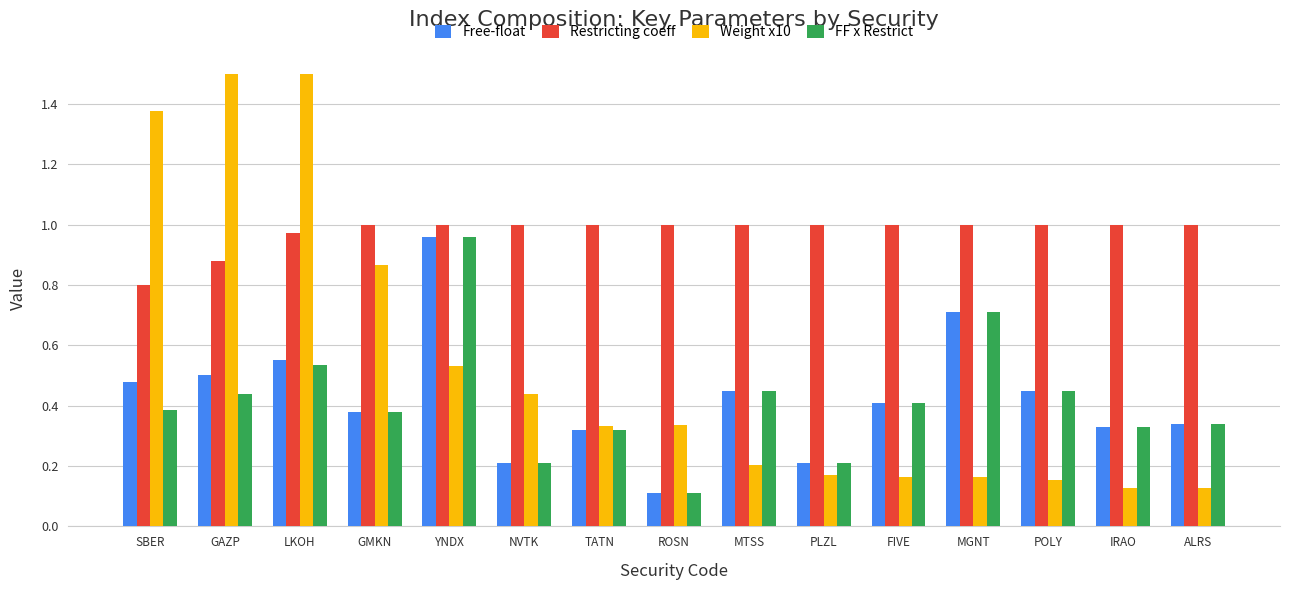

What is the maximum value shown in the chart?

1.5